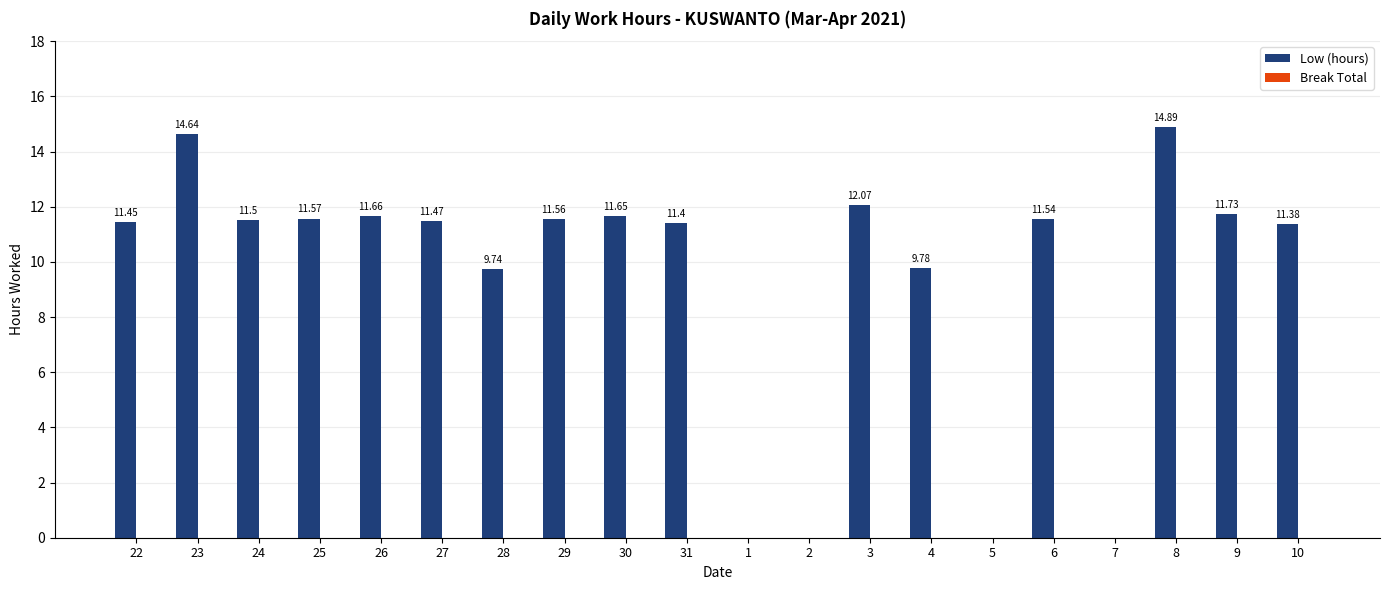

What is the sum of all values?

188.0